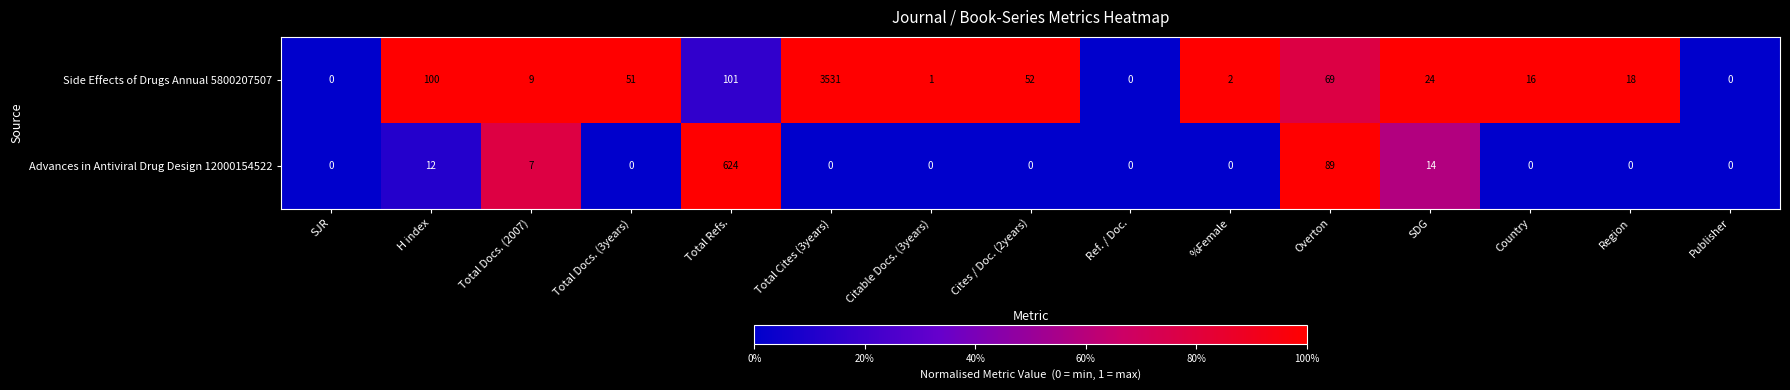

Rank the series by their average value, from highest to lowest.

Side Effects of Drugs Annual 5800207507, Advances in Antiviral Drug Design 12000154522